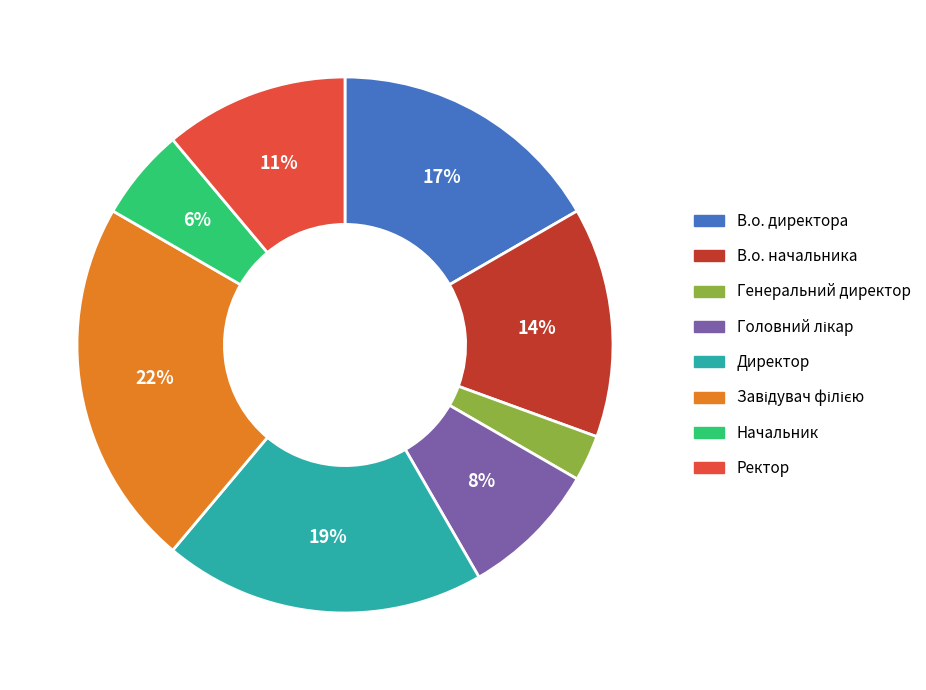

The В.о. начальника slice represents 14% of the pie. True or false?

True